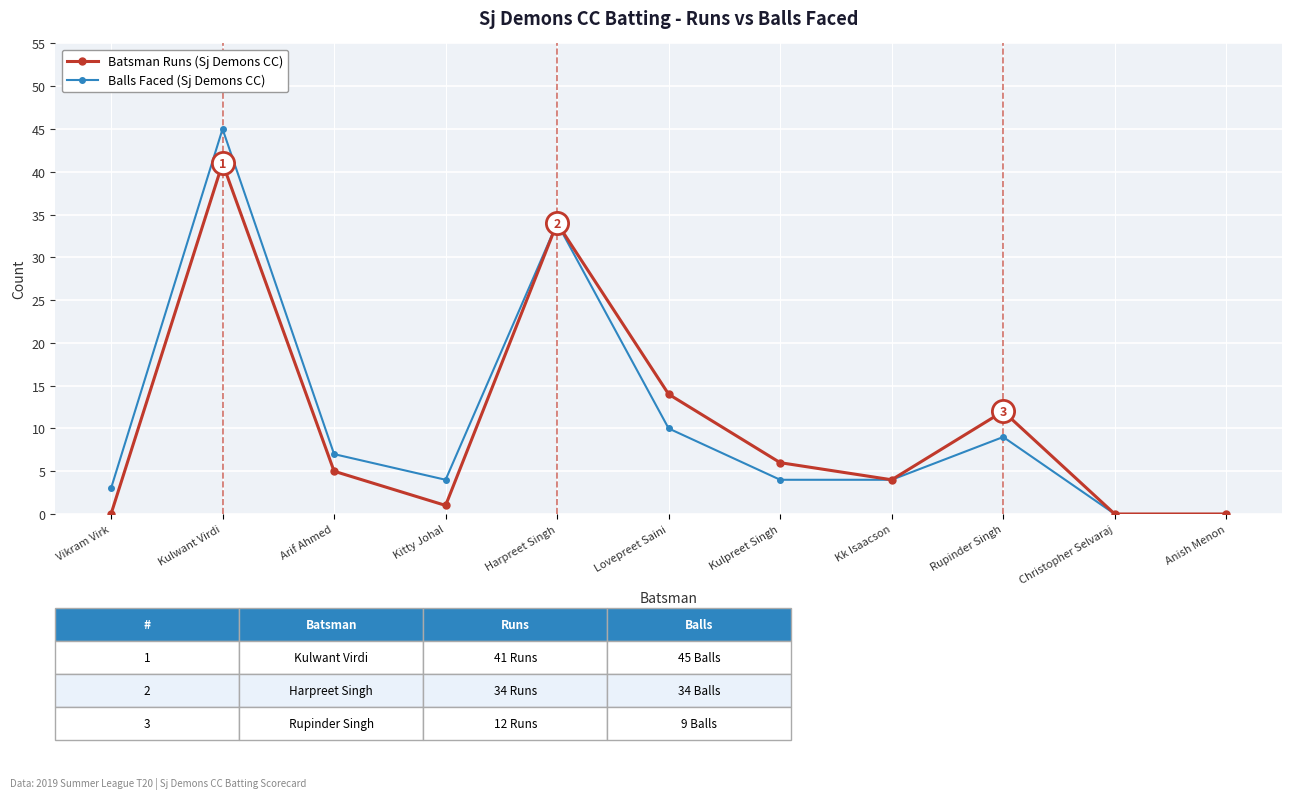

What is the total value across all series at Kulpreet Singh?

10